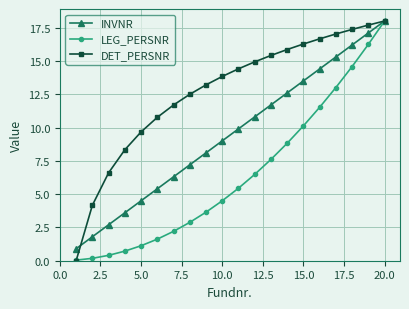

What is the maximum value shown in the chart?

18.0